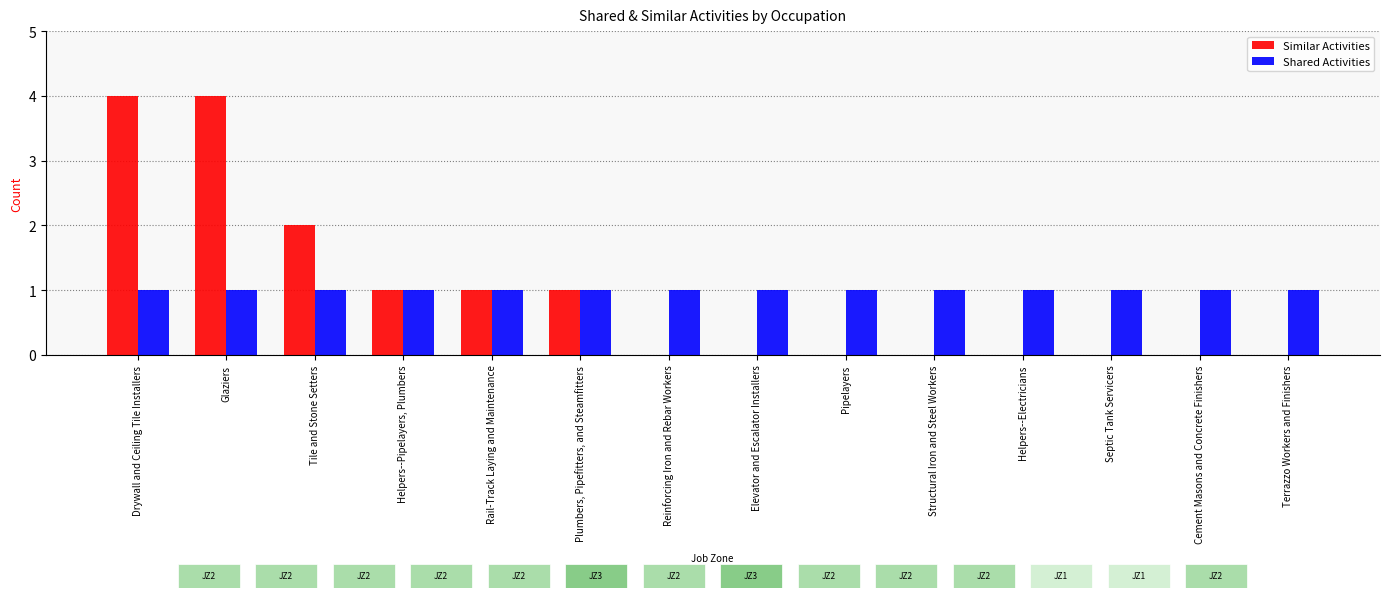

At which category is the sum across all series the highest?

Drywall and Ceiling Tile Installers